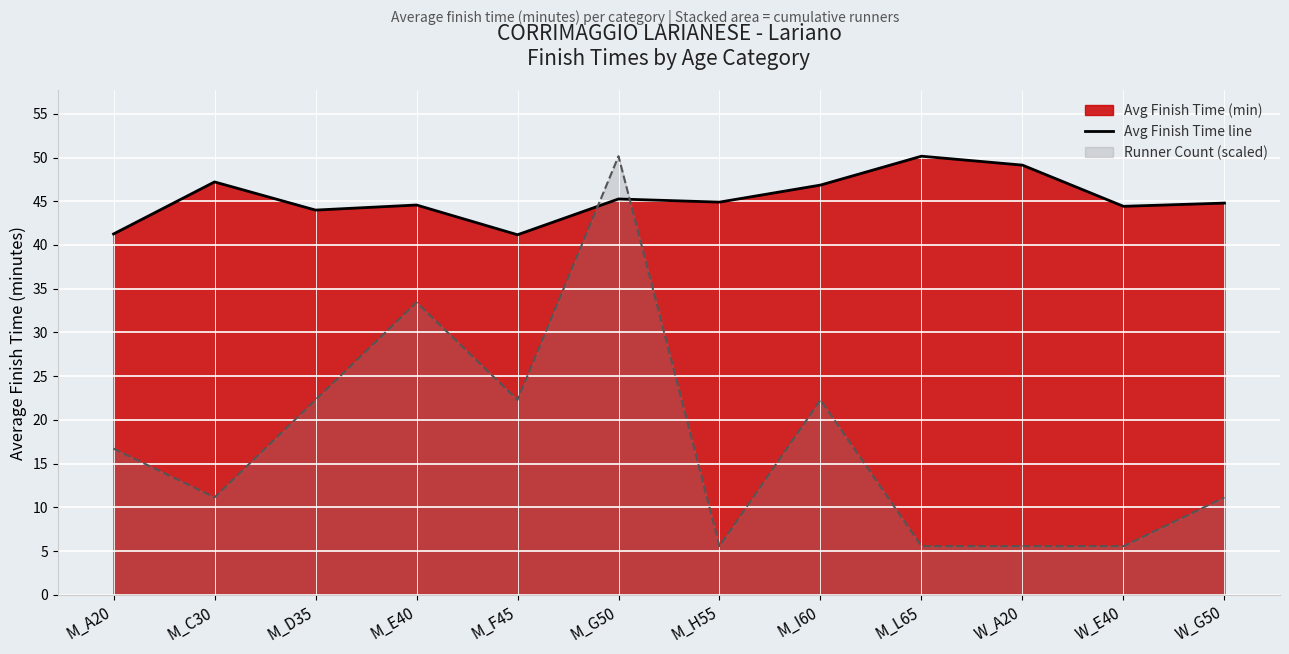

What position from the left is M_H55?

7